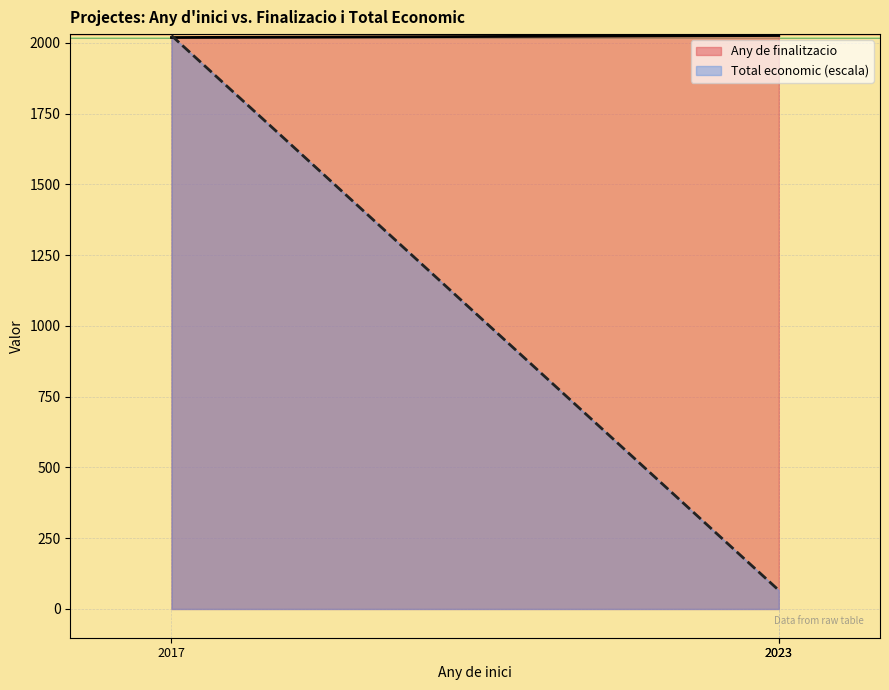

How many distinct data groups are displayed?

2